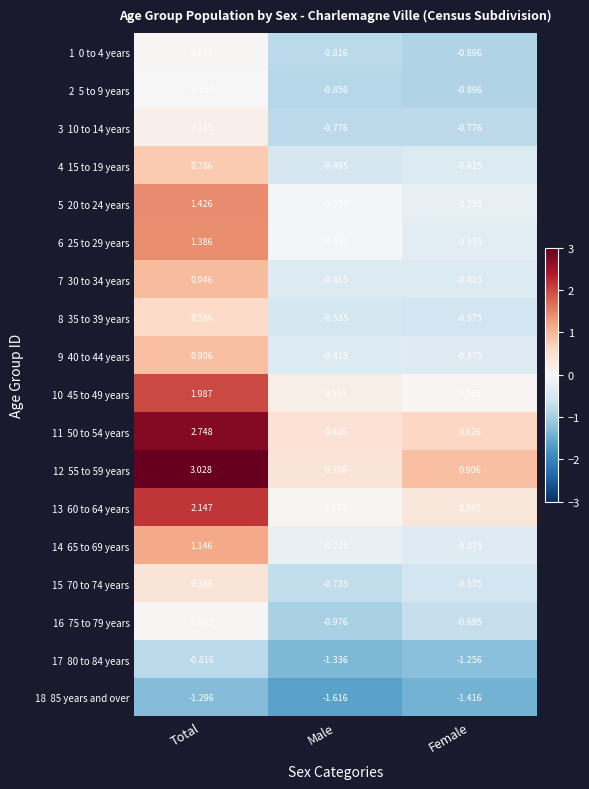

Which label corresponds to the smallest value in the chart?

Male